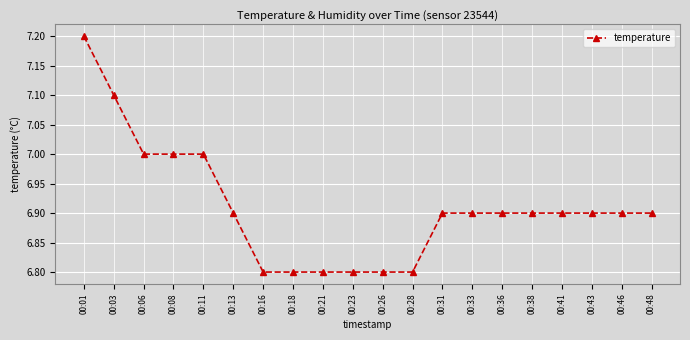

Does the chart have visible grid lines?

Yes